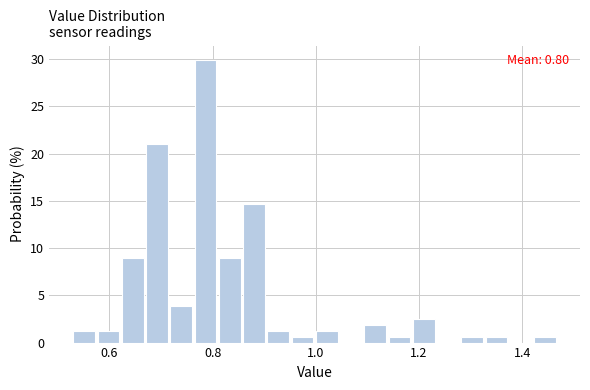

Read against the x-axis, roughly where is the centre of the tallest bar?

0.78